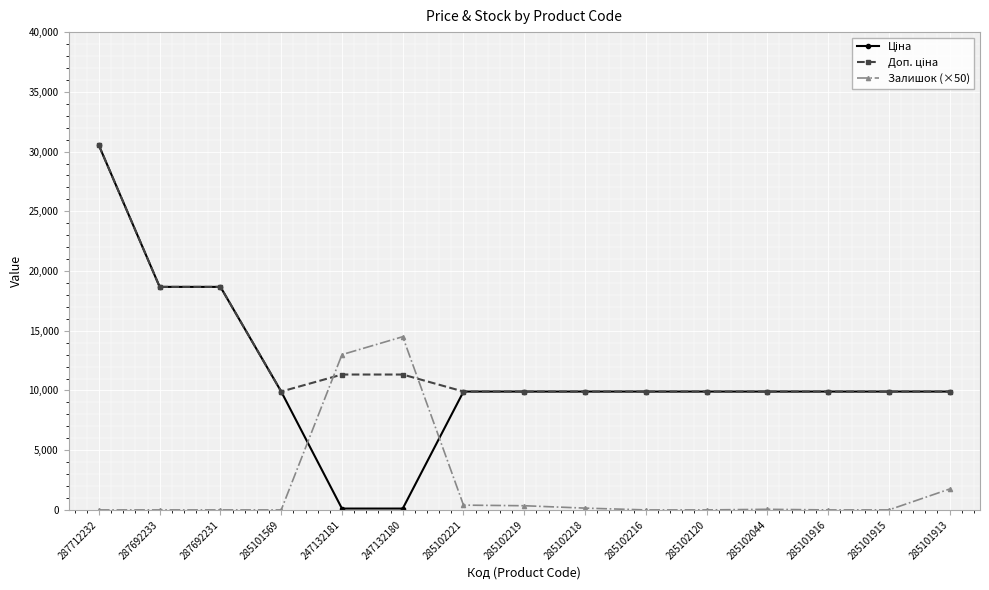

True or false: Залишок (×50) has a value of 1750.0 at 285101913.

True